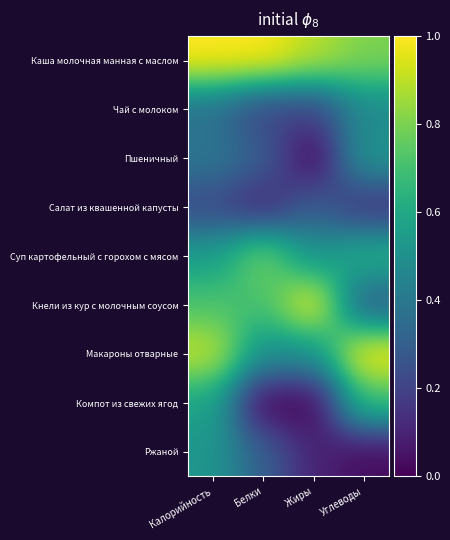

Reading right to left, transcribe all the data shown in this chart.

Каша молочная манная с маслом: Углеводы=0.8	Жиры=0.9	Белки=1.0	Калорийность=1.0
Чай с молоком: Углеводы=0.5	Жиры=0.2	Белки=0.2	Калорийность=0.4
Пшеничный: Углеводы=0.5	Жиры=0.0	Белки=0.3	Калорийность=0.4
Салат из квашенной капусты: Углеводы=0.1	Жиры=0.3	Белки=0.1	Калорийность=0.2
Суп картофельный с горохом с мясом: Углеводы=0.6	Жиры=0.5	Белки=0.8	Калорийность=0.6
Кнели из кур с молочным соусом: Углеводы=0.3	Жиры=1.0	Белки=0.7	Калорийность=0.7
Макароны отварные: Углеводы=1.0	Жиры=0.5	Белки=0.5	Калорийность=0.9
Компот из свежих ягод: Углеводы=0.7	Жиры=0.0	Белки=0.0	Калорийность=0.6
Ржаной: Углеводы=0.0	Жиры=0.1	Белки=0.3	Калорийность=0.5